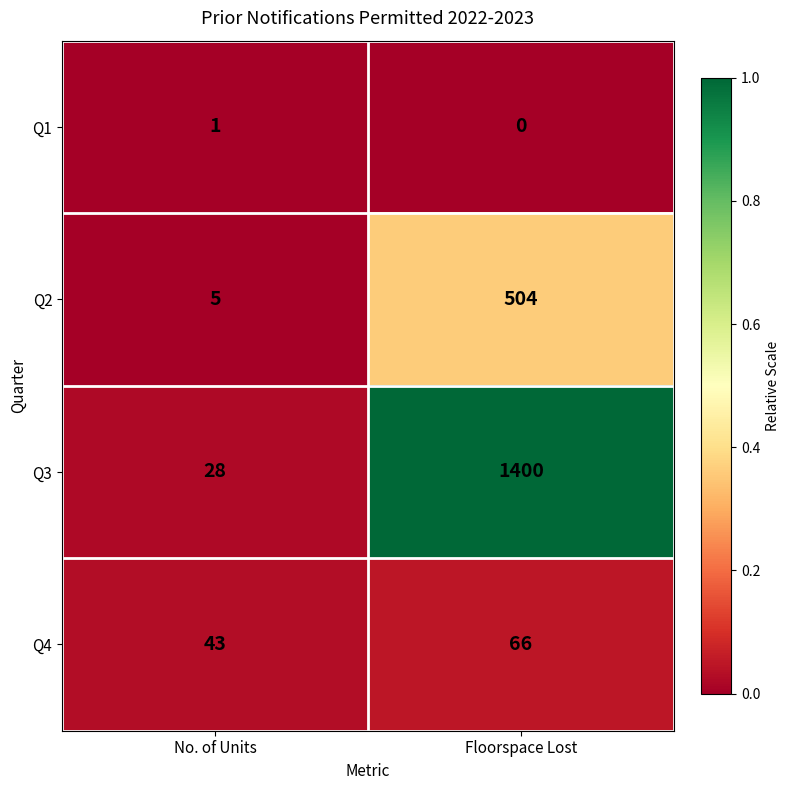

Reading left to right, what are all the values shown in this chart?

Q1: No. of Units=1	Floorspace Lost=0
Q2: No. of Units=5	Floorspace Lost=504
Q3: No. of Units=28	Floorspace Lost=1400
Q4: No. of Units=43	Floorspace Lost=66